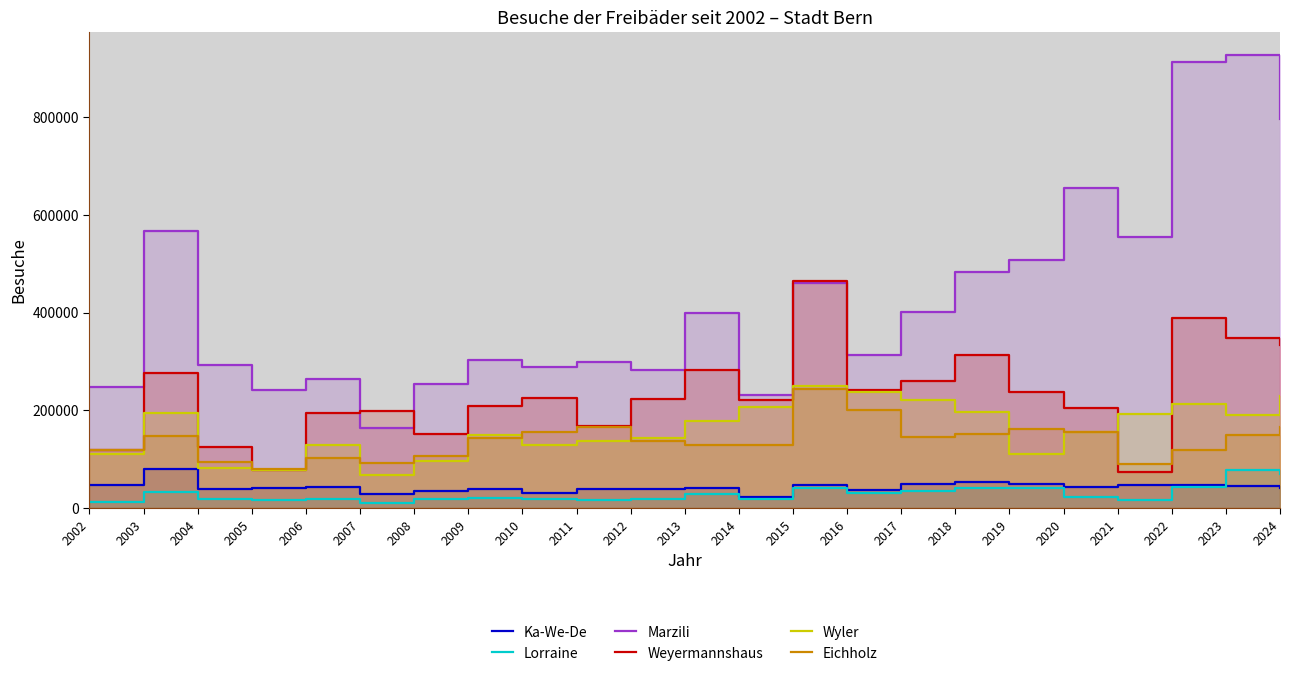

True or false: Marzili and Ka-We-De cross at least once.

False